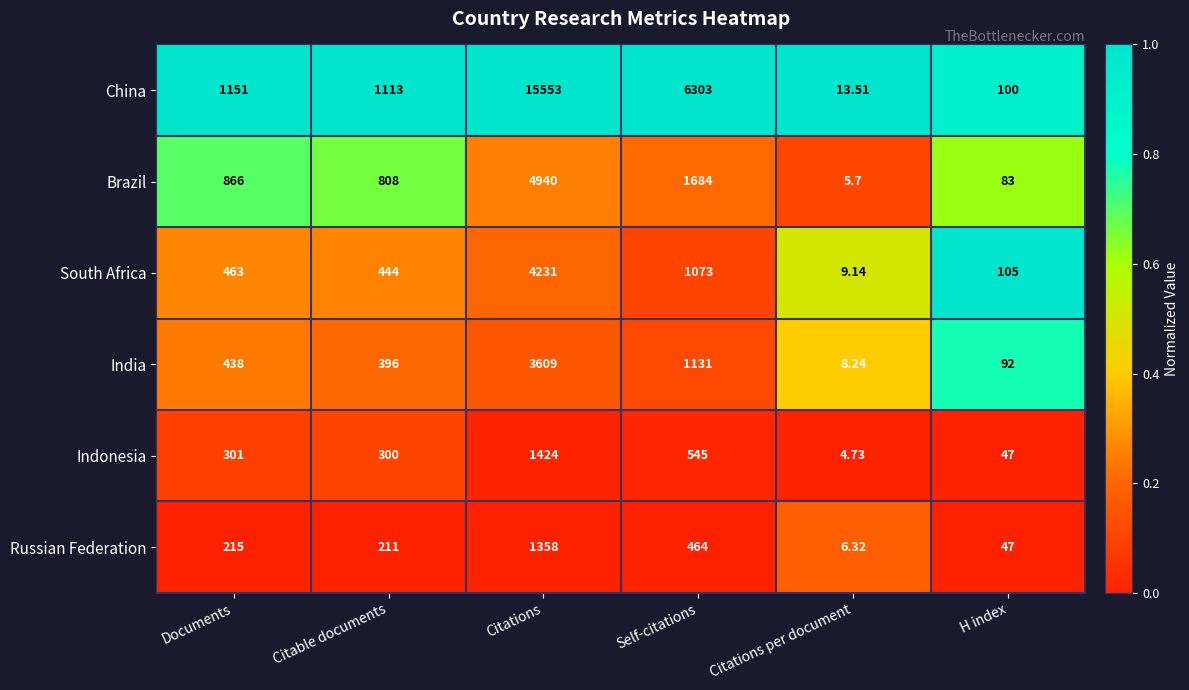

List the series in order of their peak value, lowest first.

Russian Federation, Indonesia, India, South Africa, Brazil, China